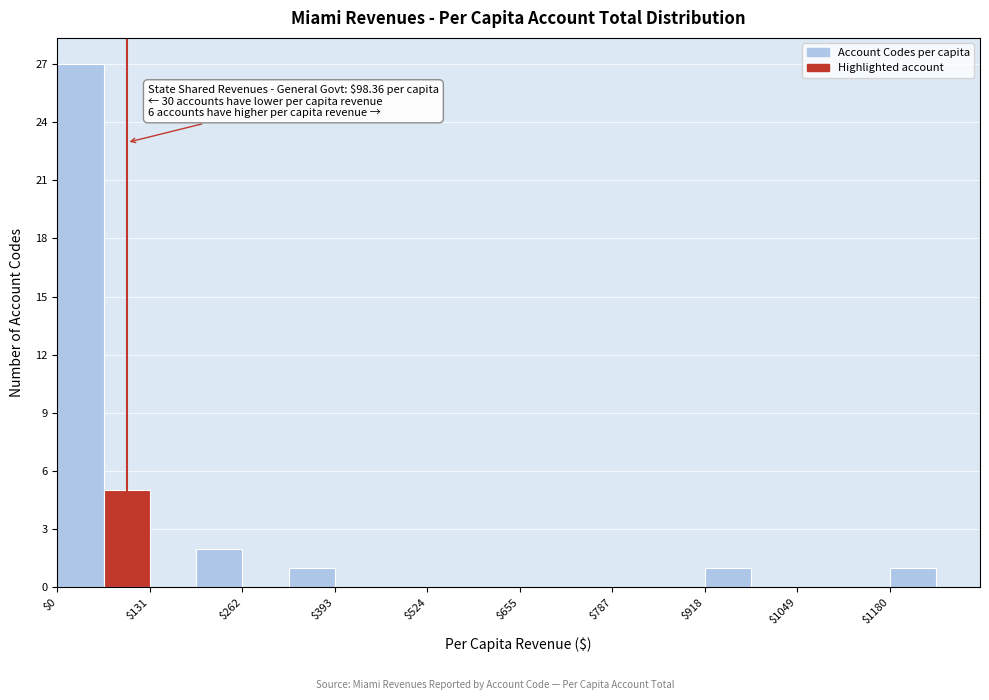

Around what value on the x-axis is the tallest bar? Give the approximate position of its centre, as read against the axis.

40